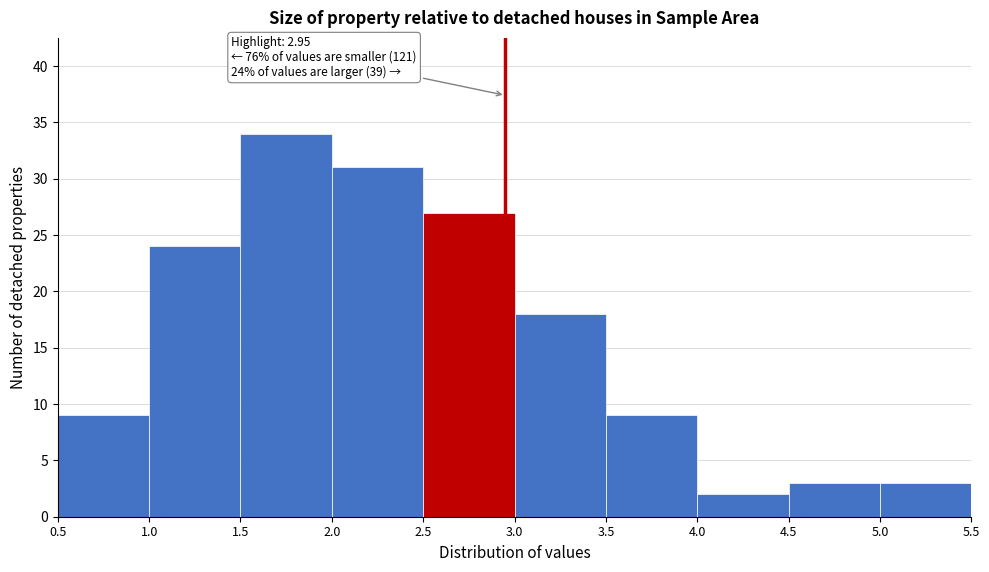

Over which range of the x-axis is the bar tallest?

1.5 to 2.0